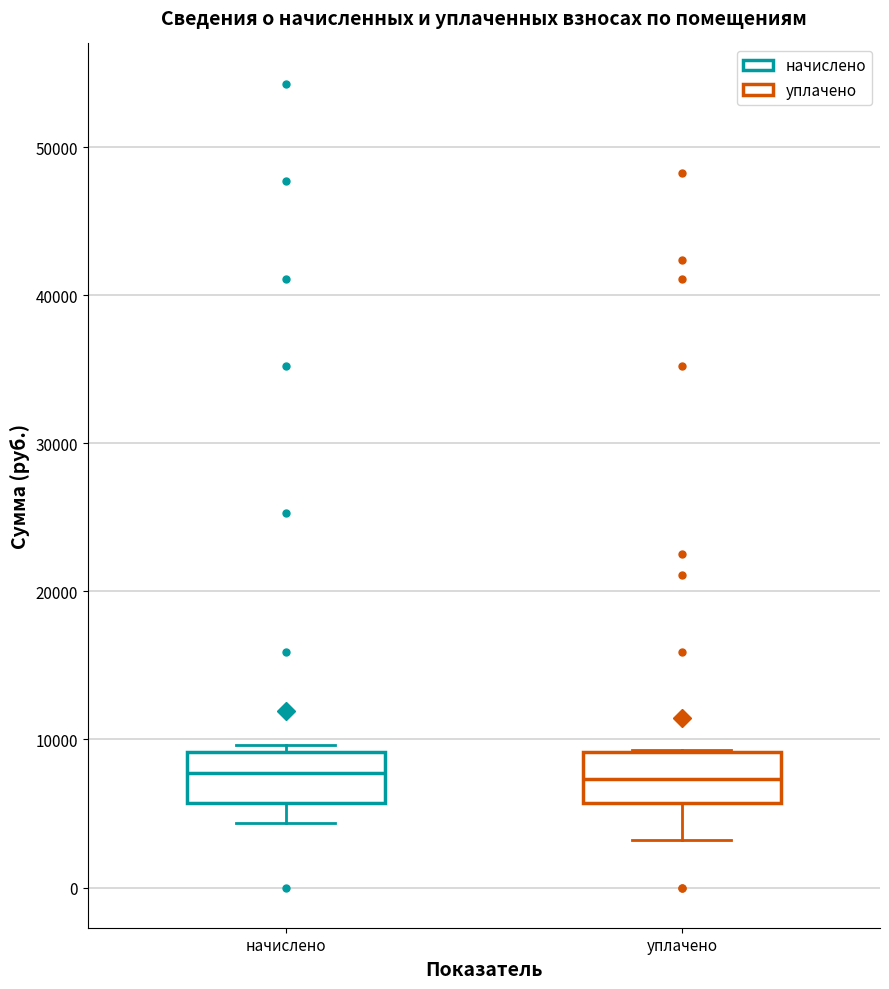

Reading left to right, read every box against the y-axis: the position of its median line, the range the box covers, and the ends of its whiskers. The values are not printed on the chart, so give them approximately, as read against the axis.

начислено: median 8000, box 6000 to 9000, whiskers 4000 to 10000
уплачено: median 7000, box 6000 to 9000, whiskers 3000 to 9000